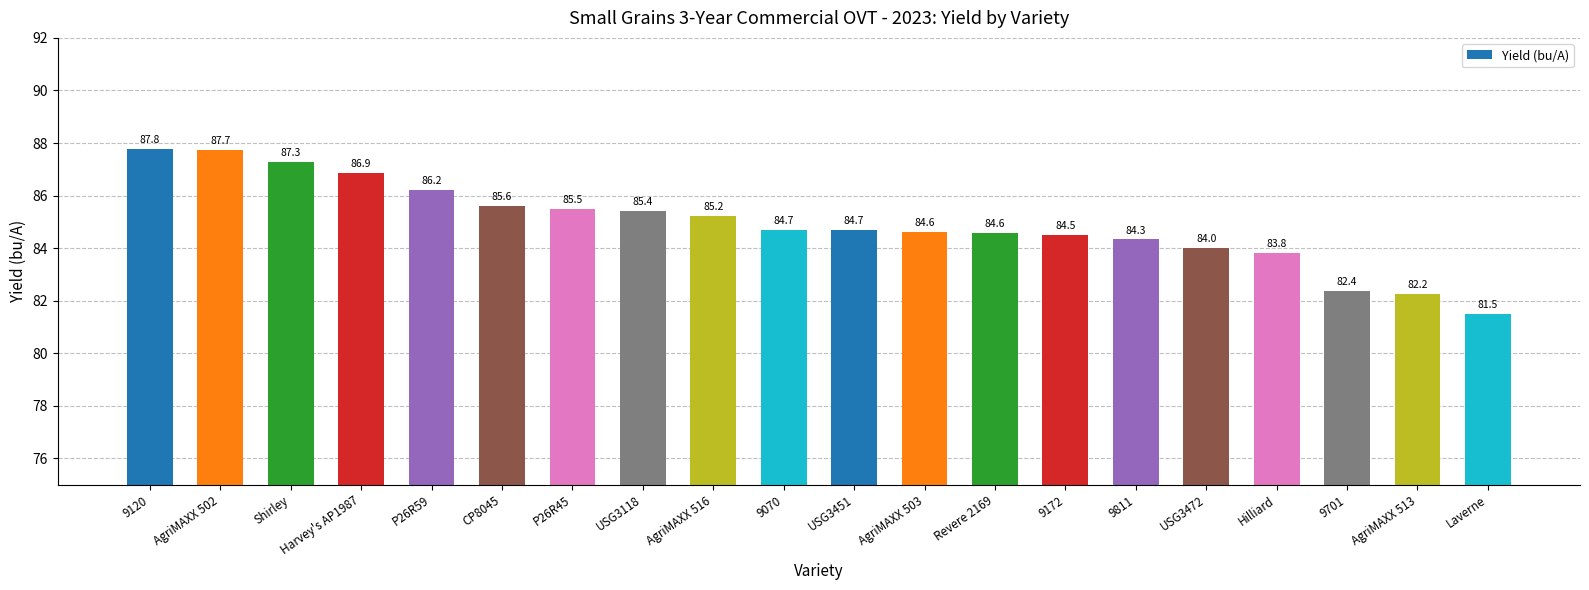

How many bars are there in total?

20